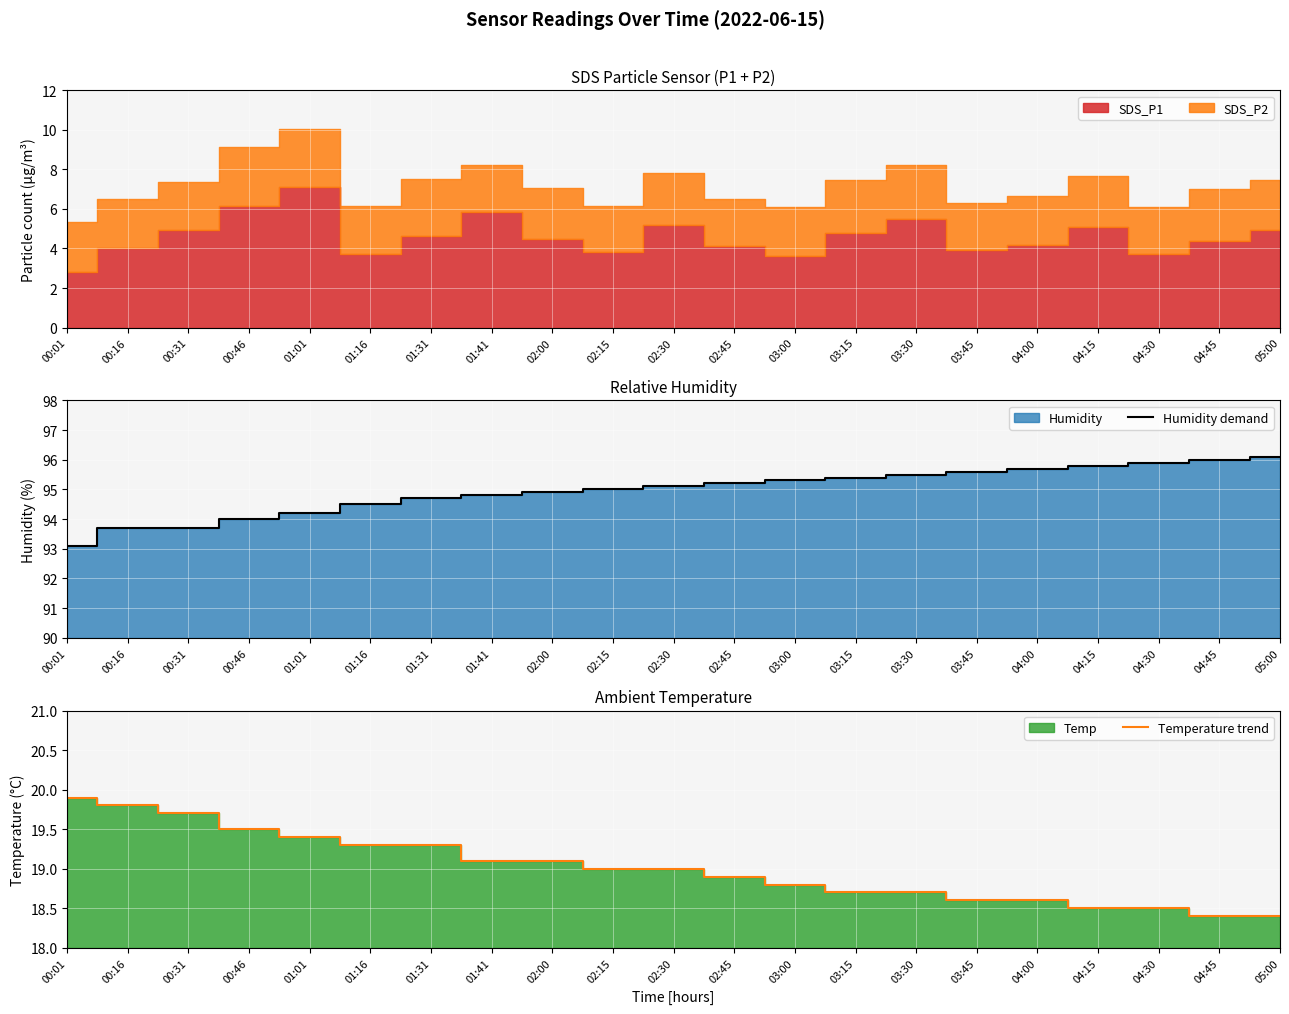

At how many categories does at least one series exceed 20?

21